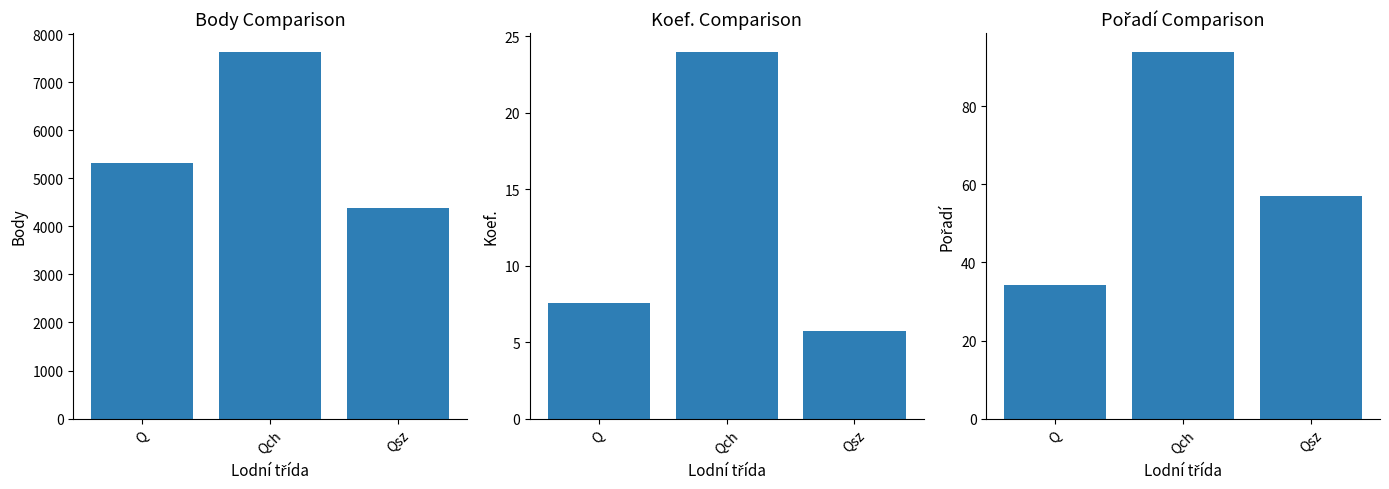

What is the spread (max minus min) of values at Q?

5318.4